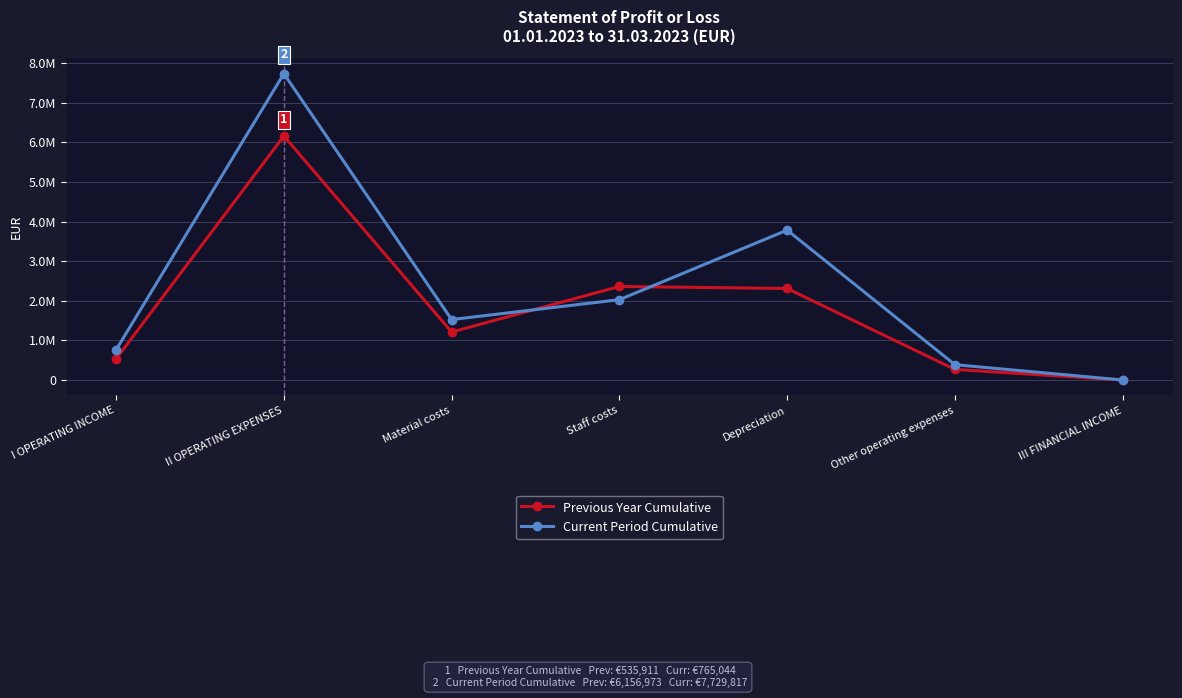

How many intersections are there between Current Period Cumulative and Previous Year Cumulative?

2